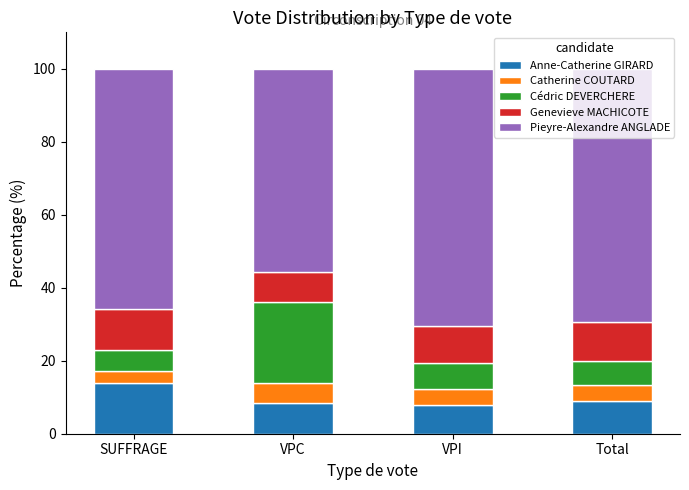

Which category has the highest value in the Anne-Catherine GIRARD series?

SUFFRAGE